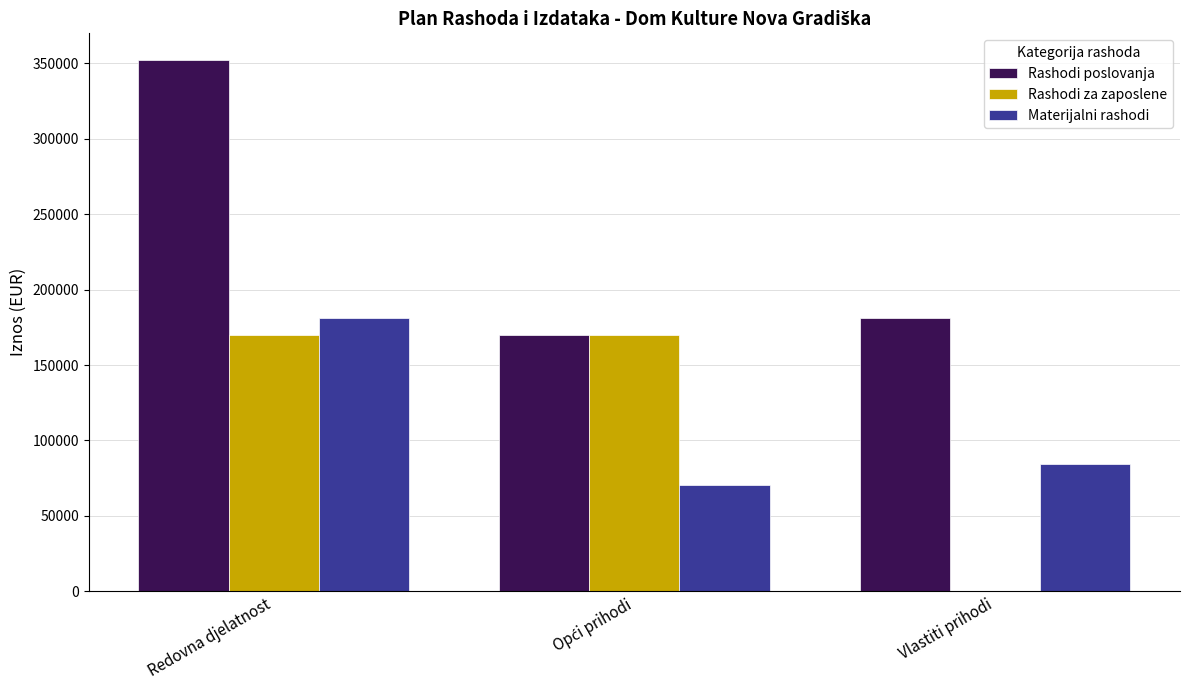

At which label does Materijalni rashodi reach its peak?

Redovna djelatnost